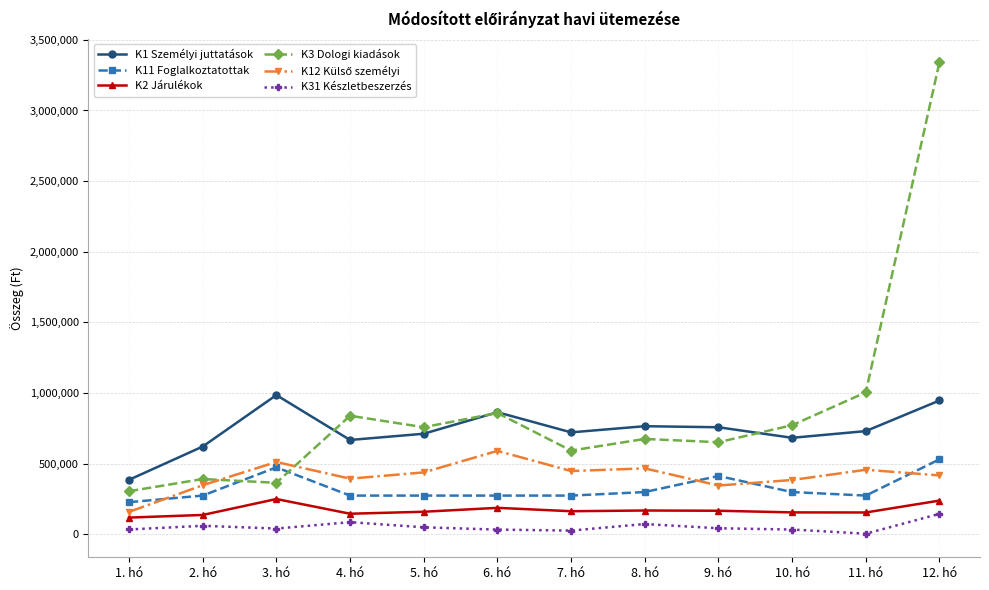

What is the greatest value displayed?

3341890